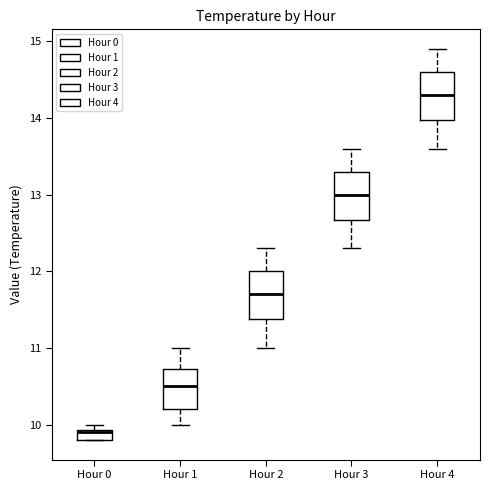

Where does the upper whisker of the box for Hour 2 end on the y-axis? The values are not printed on the chart, so give them approximately, as read against the axis.

12.3